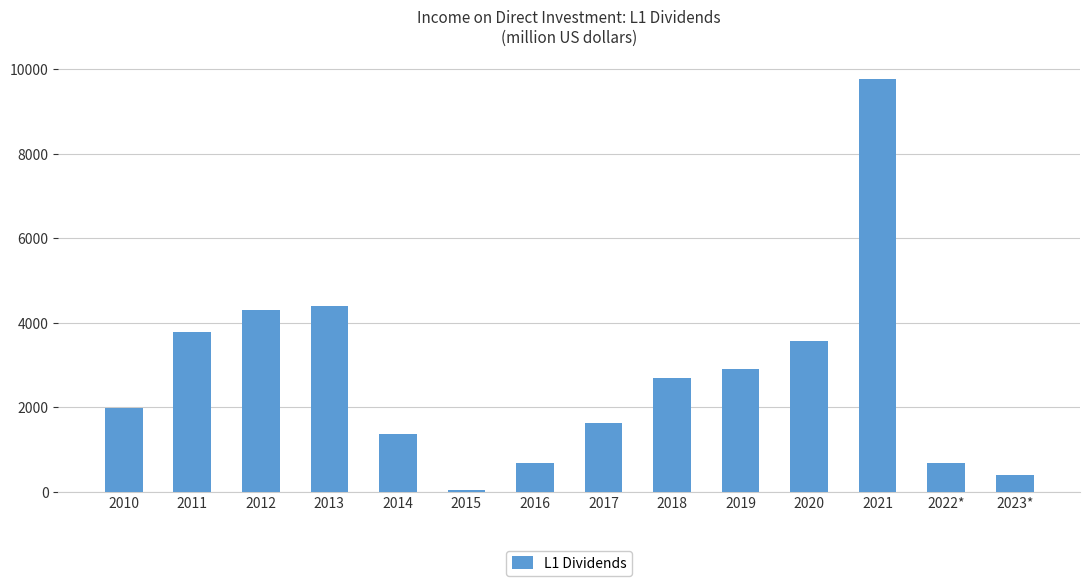

At which category does the chart reach its peak across all series?

2021